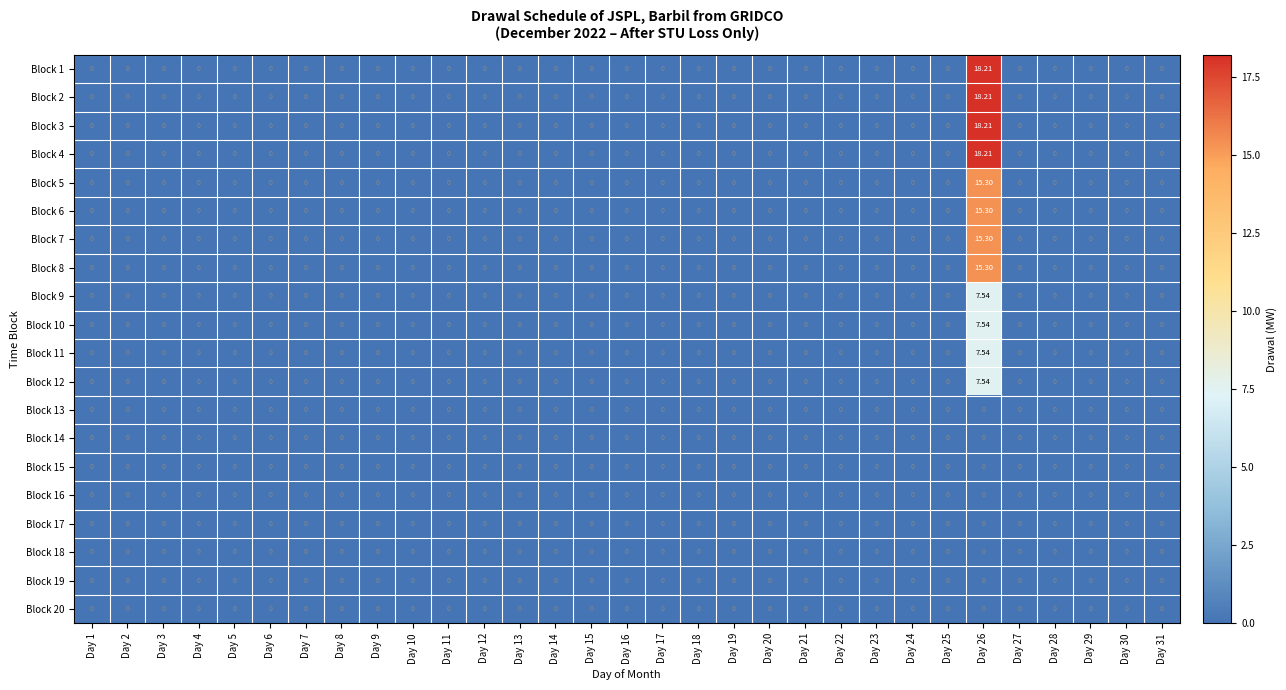

How many series are shown in this chart?

20